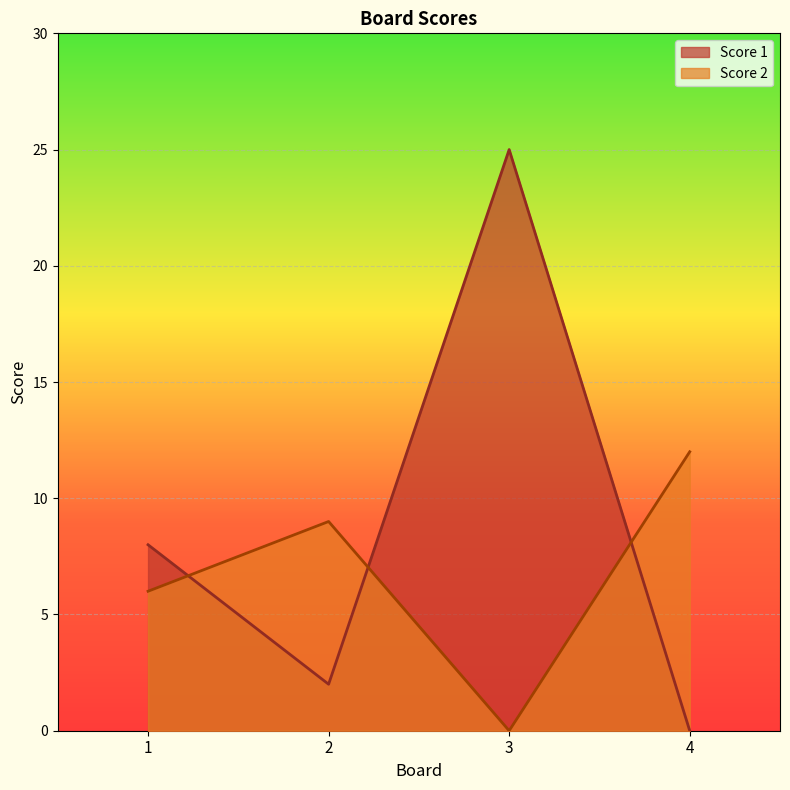

What are all the series names shown in the legend?

Score 1, Score 2